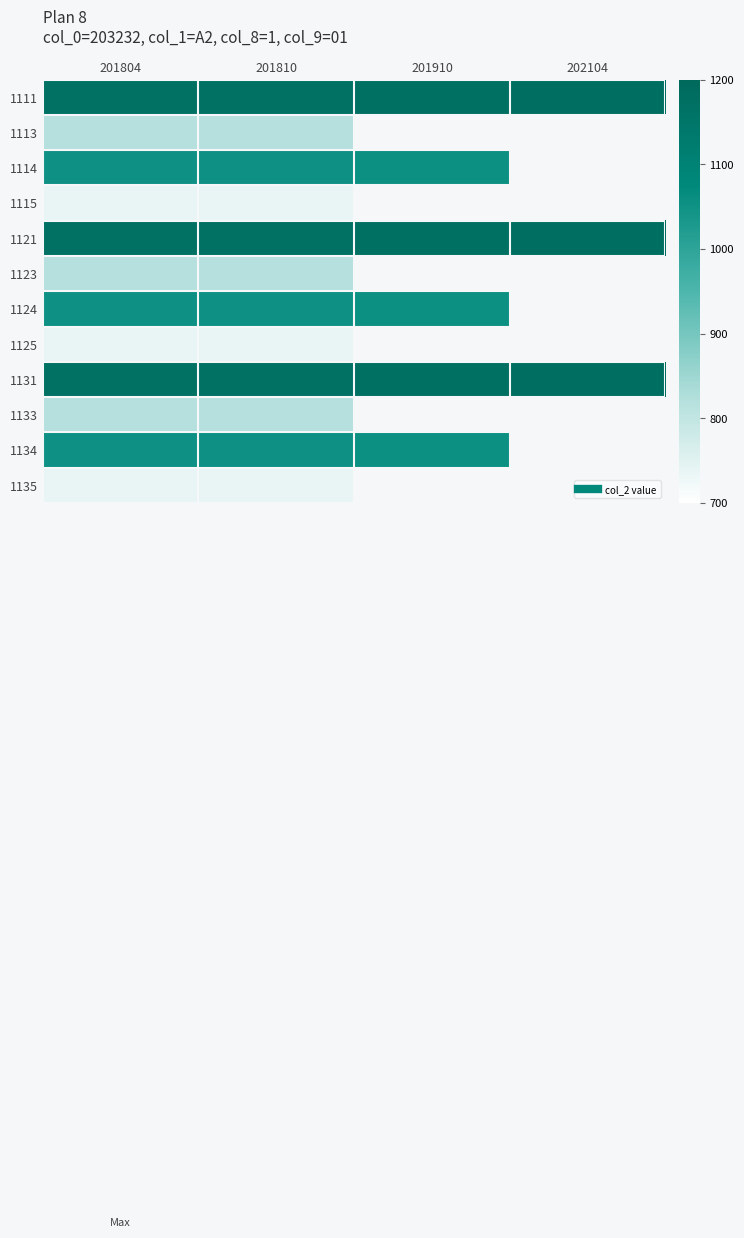

The 1134 series shows 1634.7 at 201804. True or false?

False